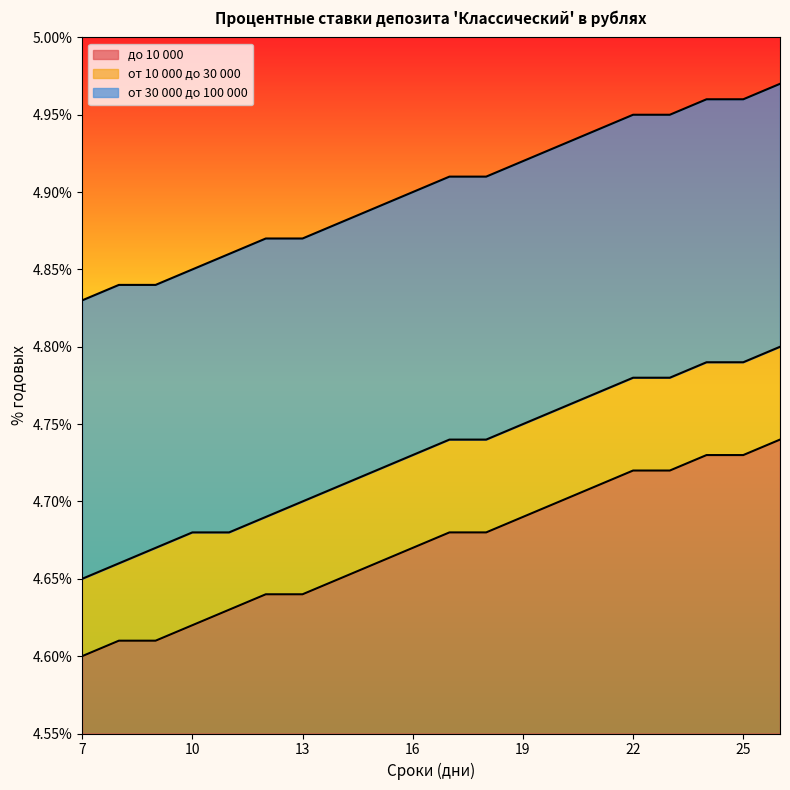

Where is до 10 000 nearest to the value 0?

7